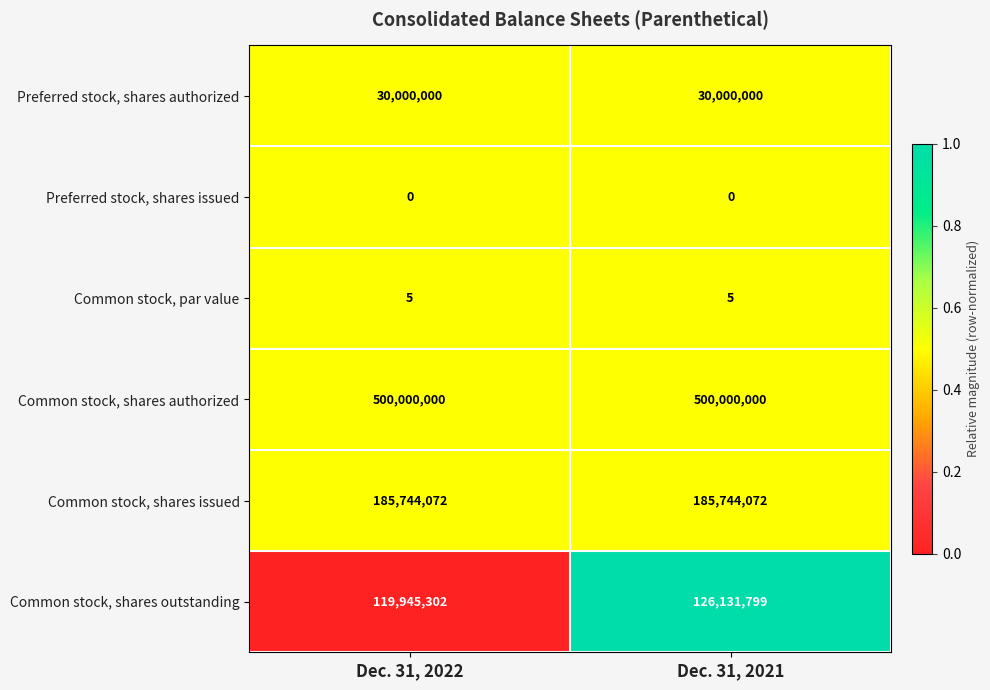

What is the maximum value shown in the chart?

500000000